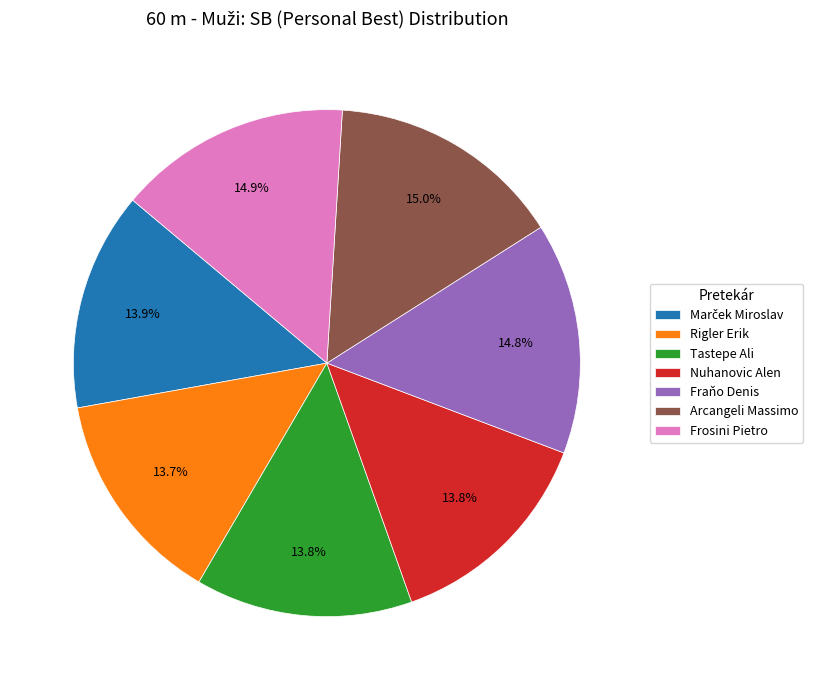

What is the ratio of the value at Tastepe Ali to the value at Arcangeli Massimo?

0.9